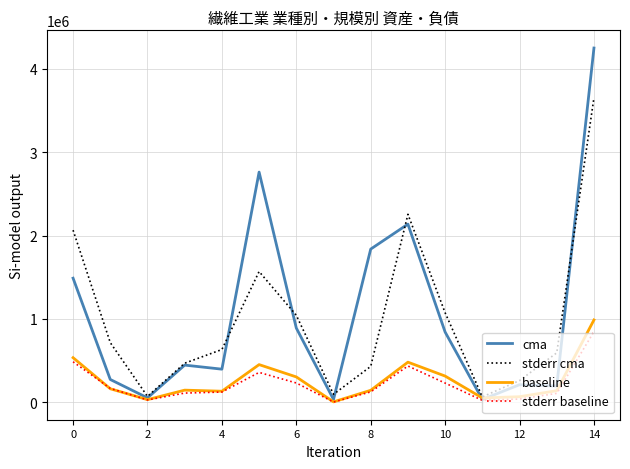

True or false: stderr baseline and stderr cma intersect in this chart.

False